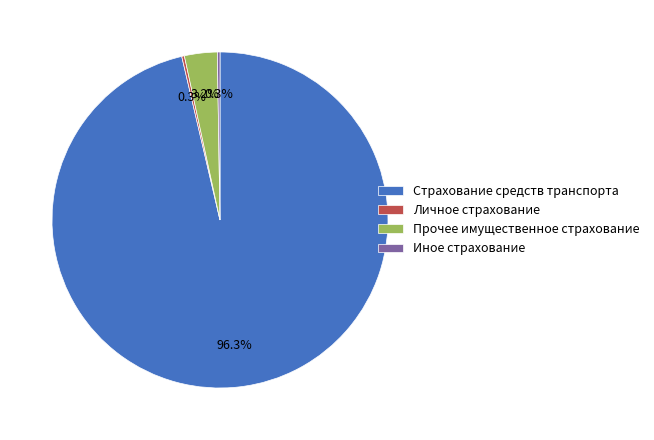

True or false: Страхование средств транспорта accounts for 18% of the total.

False